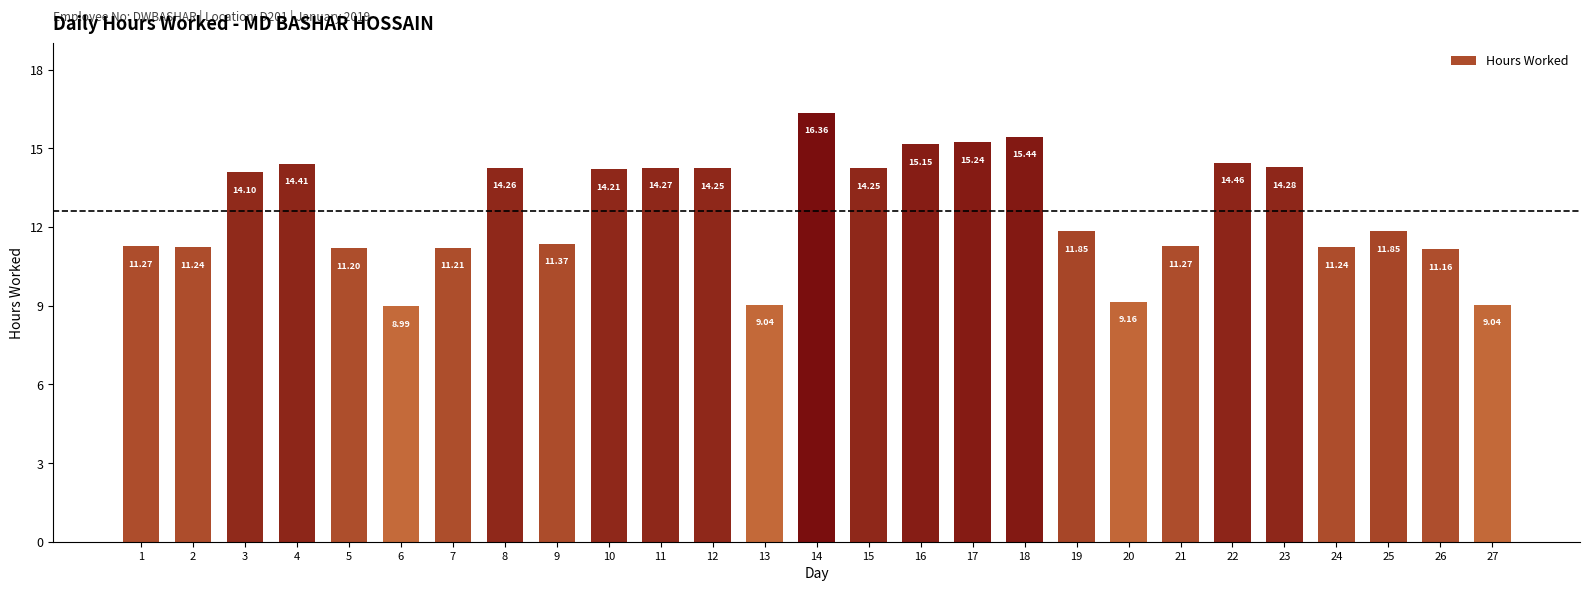

What is the value of the 3rd bar from the left?

14.1